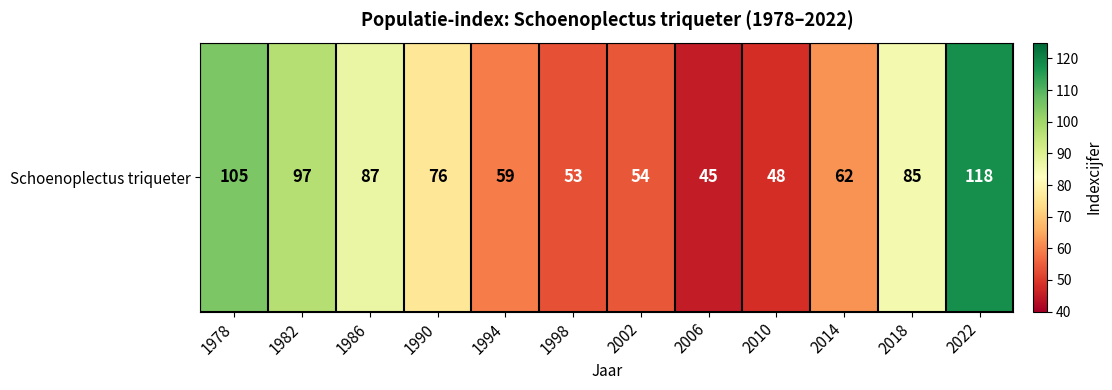

What is the minimum value shown in the chart?

45